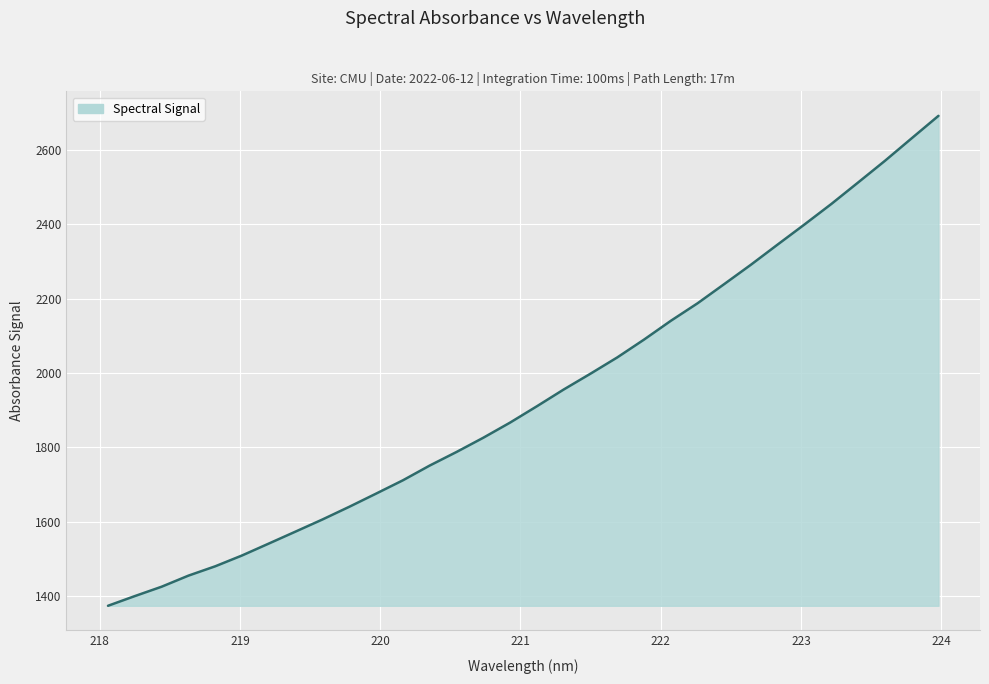

What is the difference between the maximum and minimum values?

1316.7